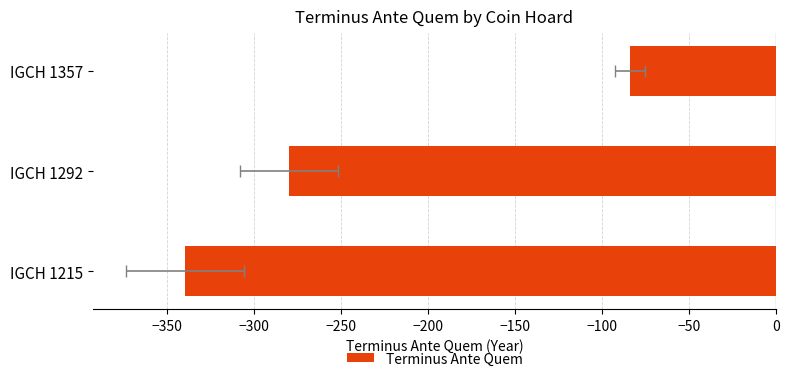

What is the greatest value displayed?

-84